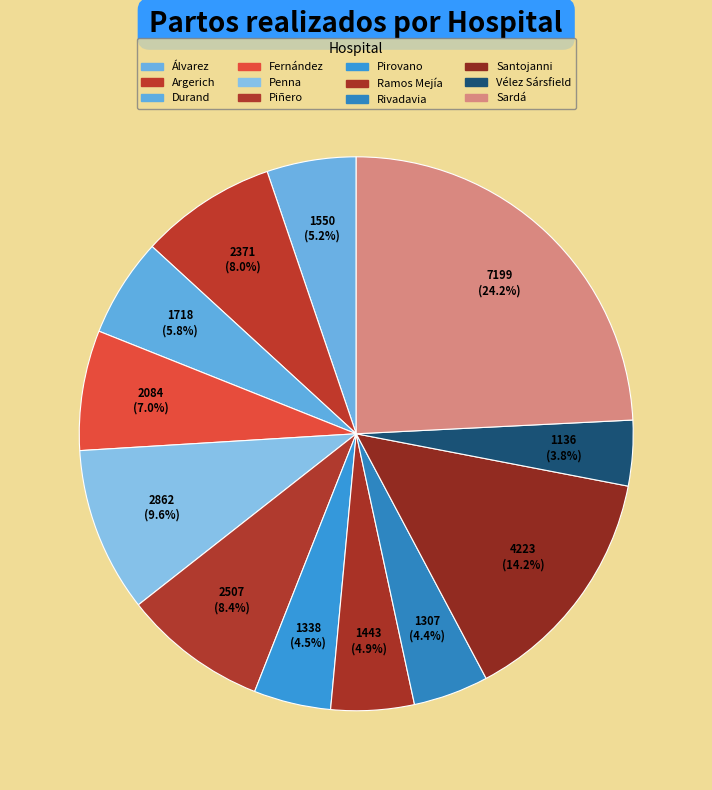

Combined, do Vélez Sársfield and Argerich account for over 50%?

No